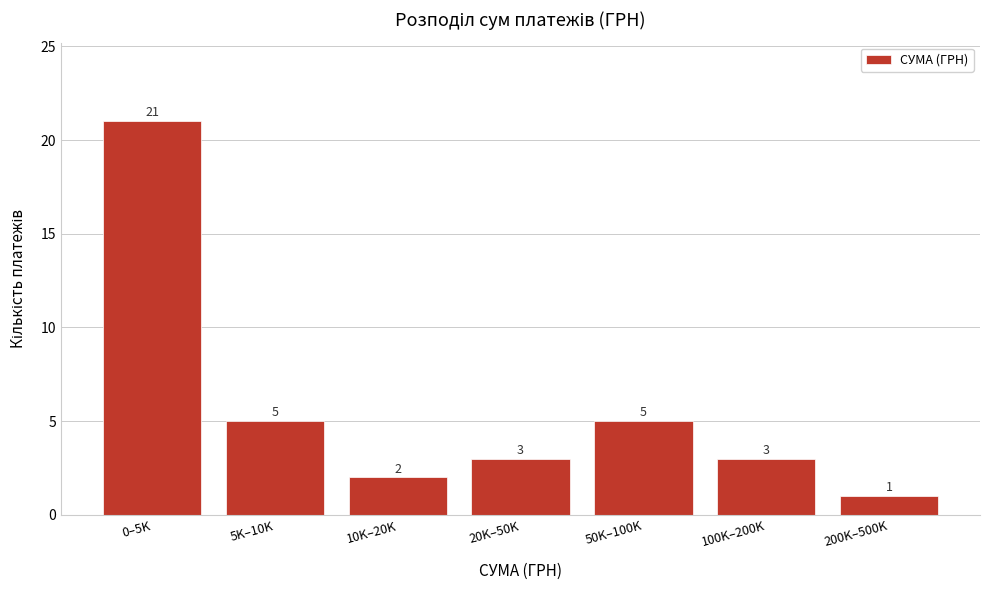

Reading left to right, list all the values displayed in this chart.

21	5	2	3	5	3	1